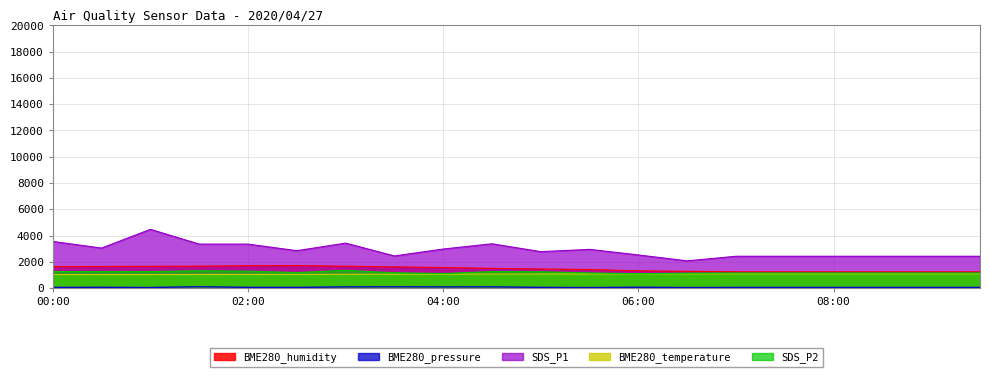

Where is the first local maximum for SDS_P1?

01:00